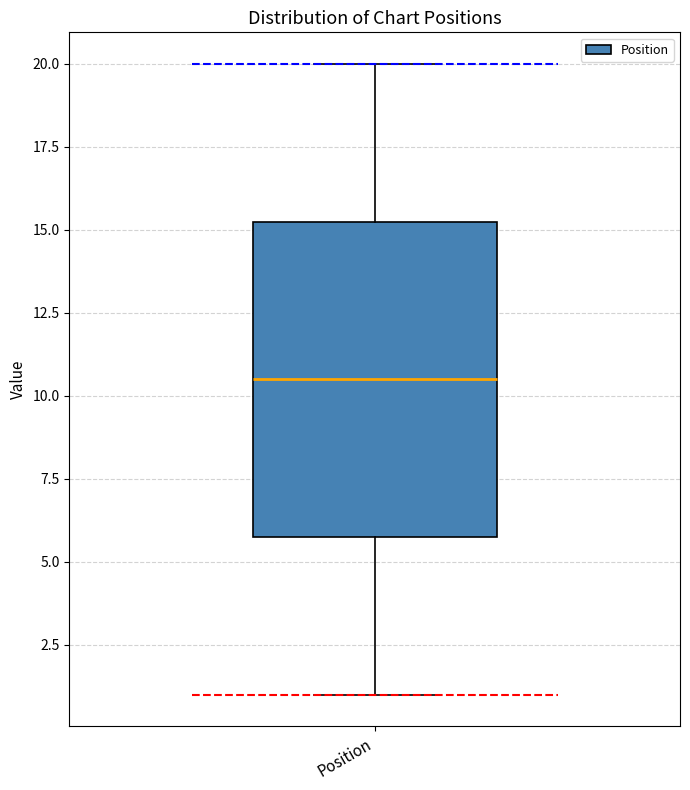

Where does the median line of the box for Position sit on the y-axis? The values are not printed on the chart, so give them approximately, as read against the axis.

10.5